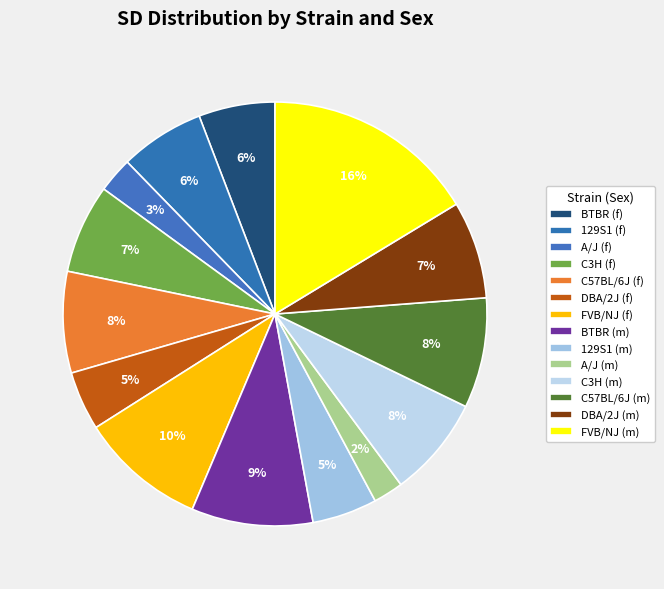

Which category has the smallest portion of the pie?

A/J (m)